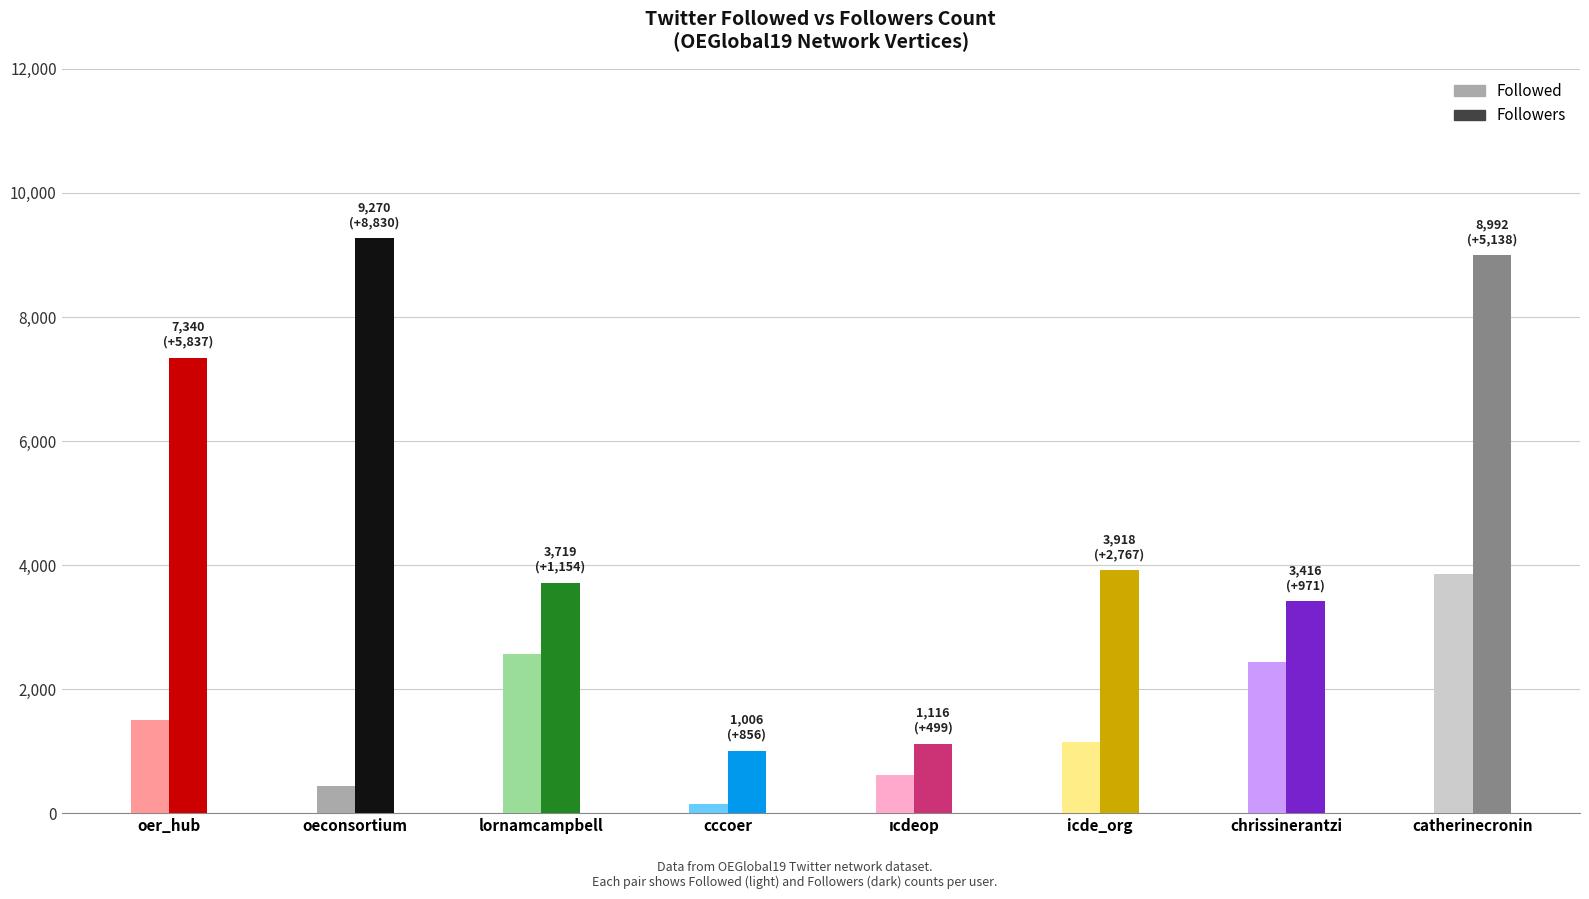

Does the chart contain any negative values?

No